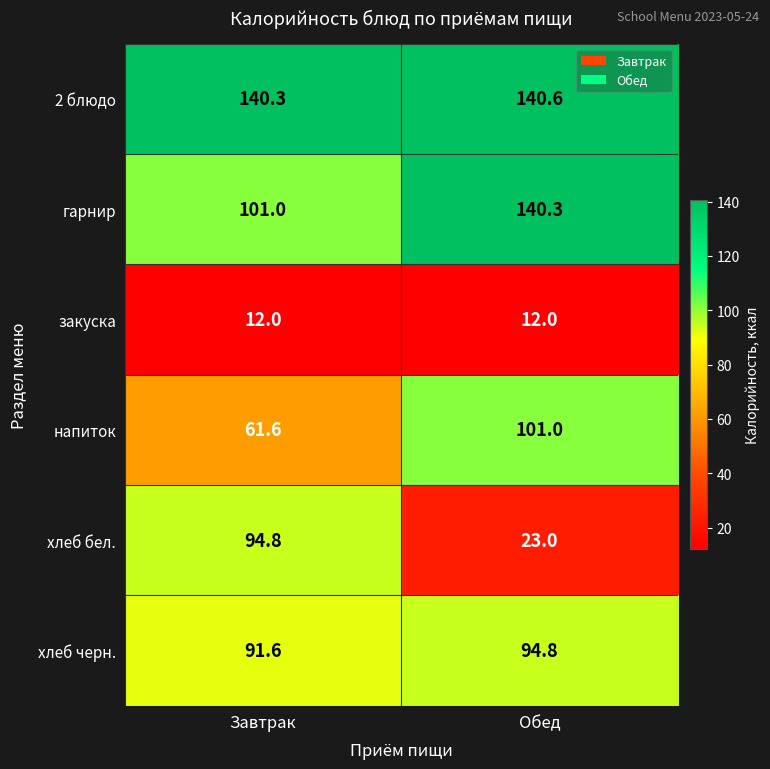

At how many categories does at least one series exceed 94?

2